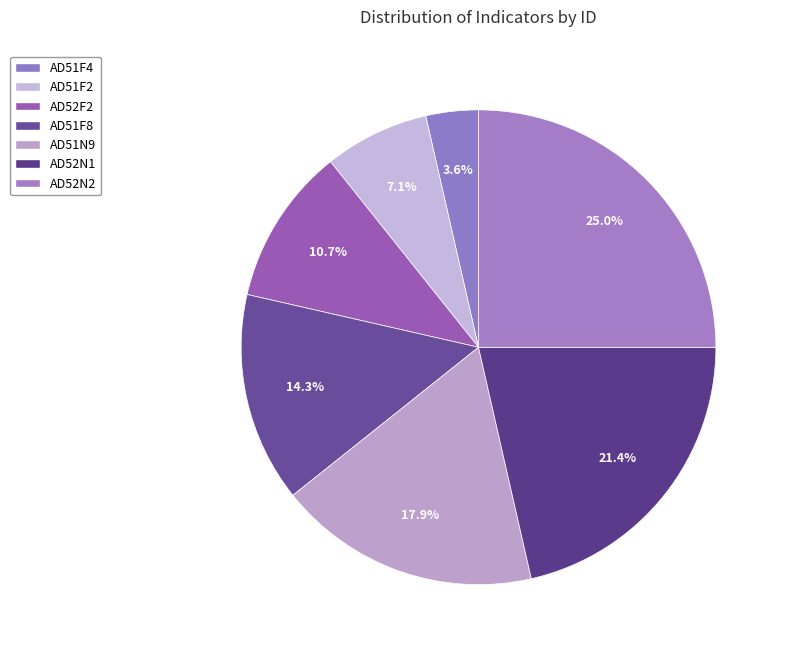

What percentage is NOT represented by AD52N1?

78.6%